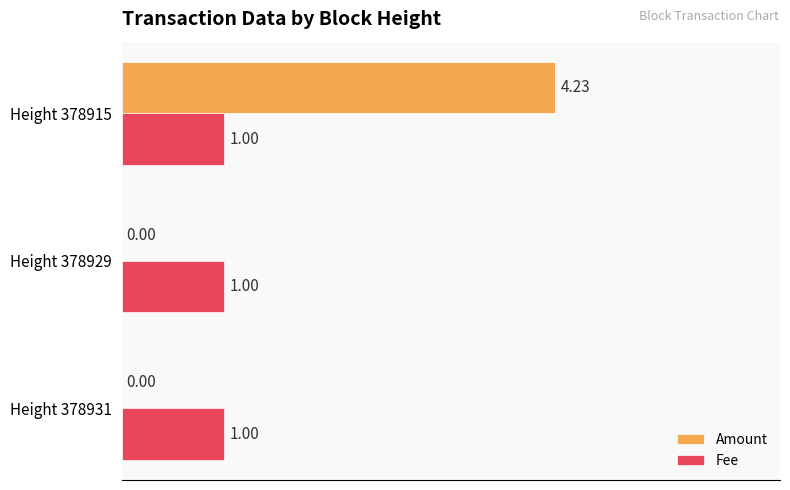

Which series has the largest total across all categories?

Amount